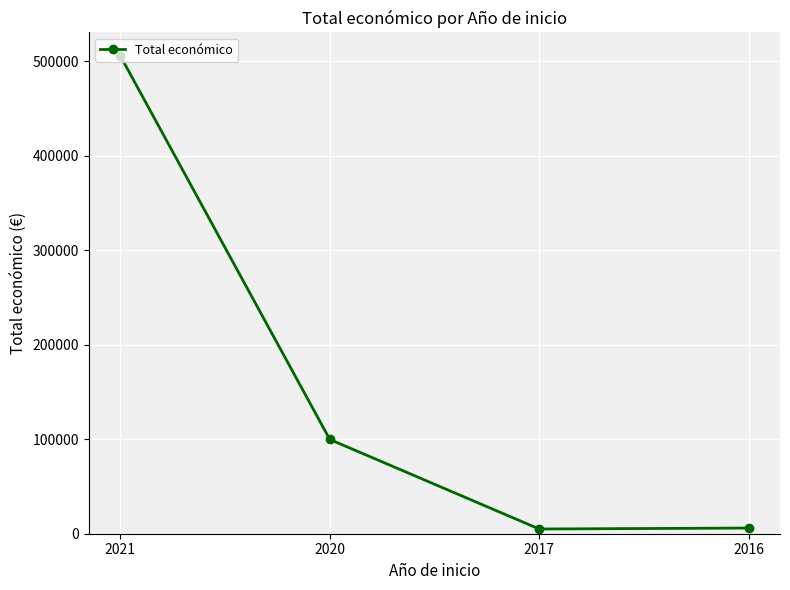

At which category does the data reach its first local valley?

2017